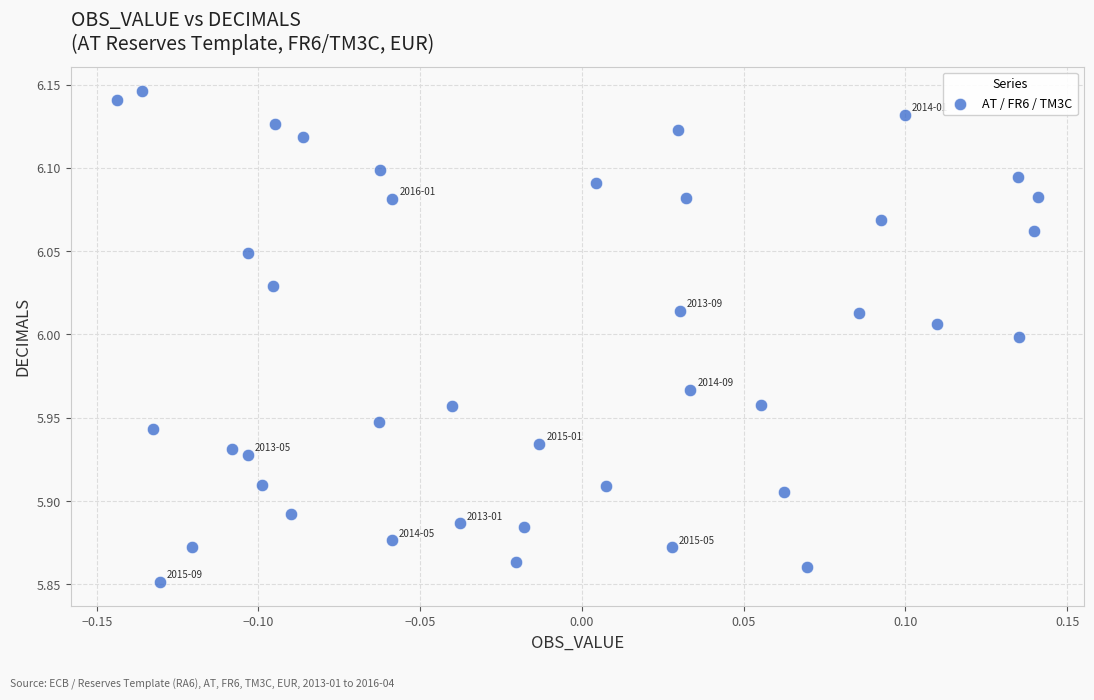

What is the range of X values (max minus min)?

0.3